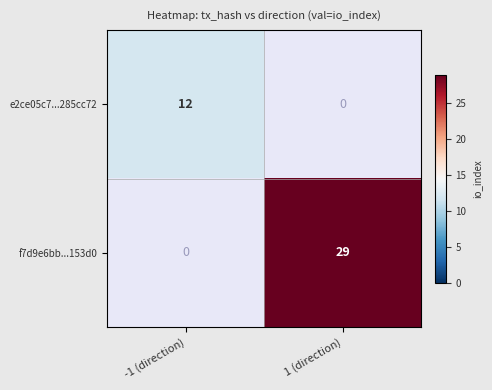

Is the value of e2ce05c7...285cc72 at -1 (direction) greater than the value of f7d9e6bb...153d0 at 1 (direction)?

No